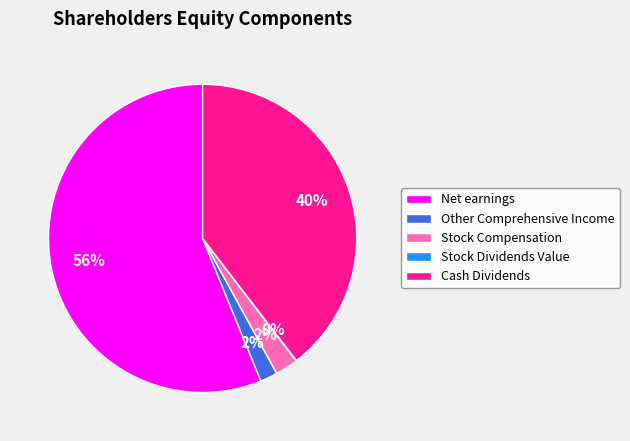

Which has a higher value, Other Comprehensive Income or Cash Dividends?

Cash Dividends